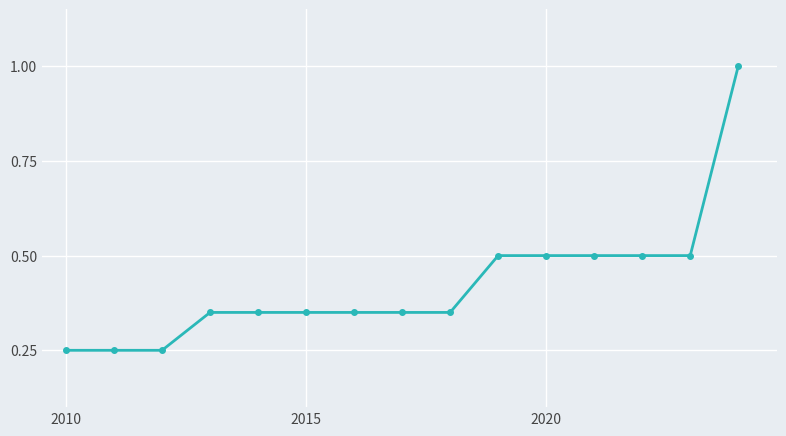

What is the maximum value shown in the chart?

1.0